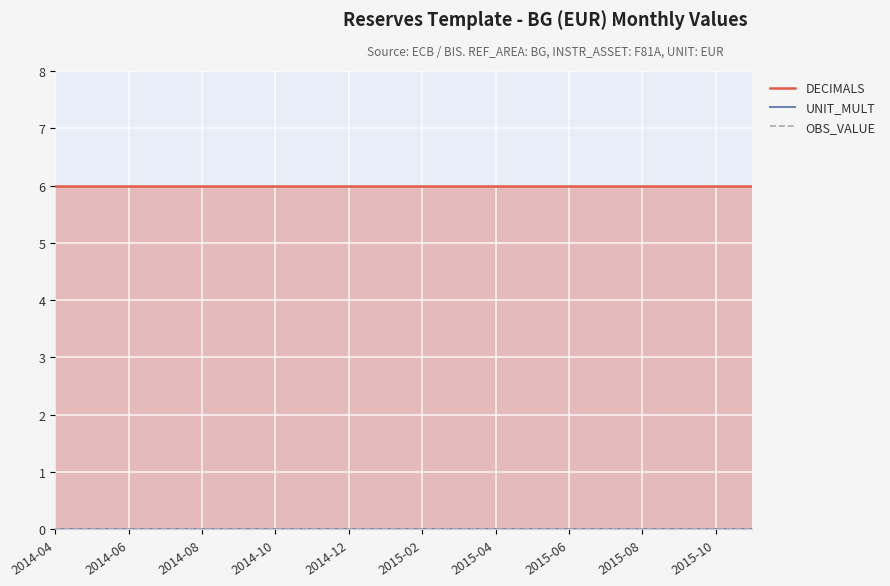

Is the value of OBS_VALUE at 10 greater than the value of DECIMALS at 19?

No